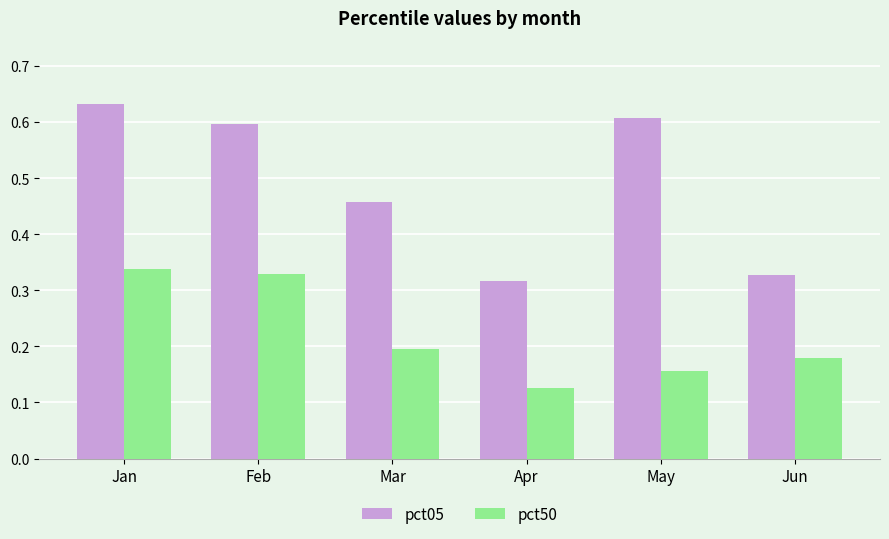

How many bars are there in each group?

2